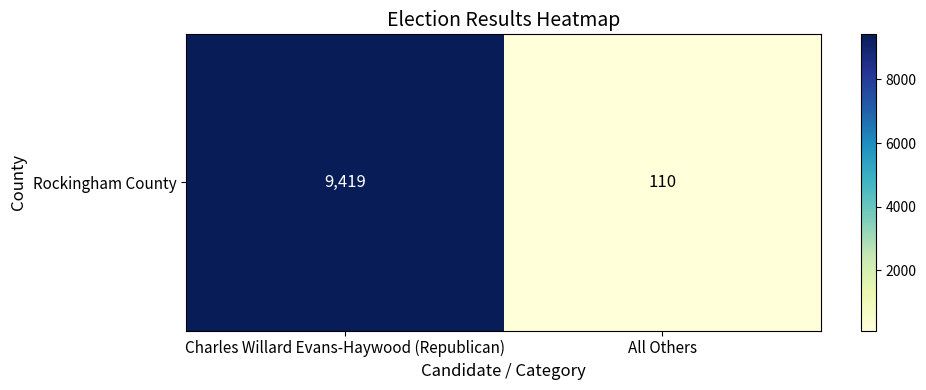

How many data points does each series have?

2